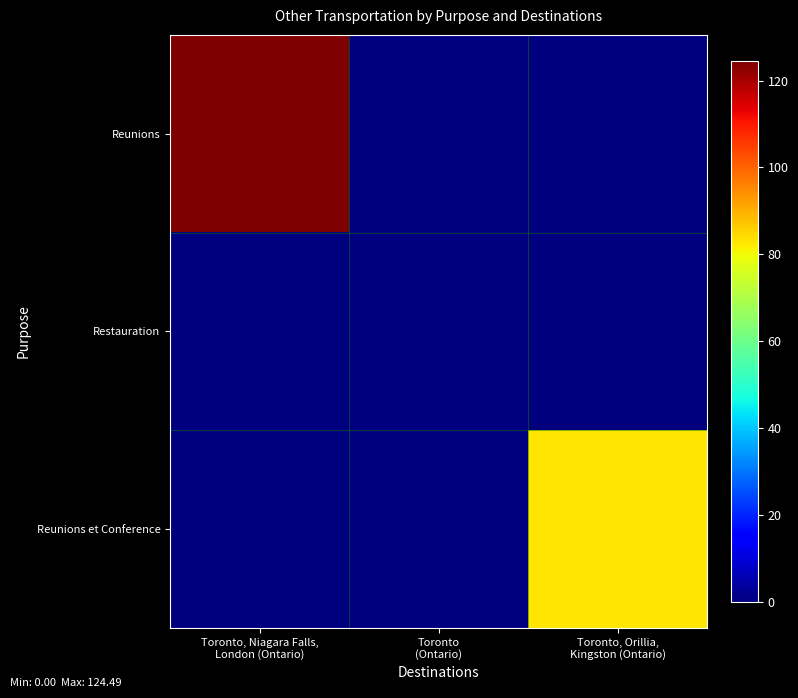

How many data points does each series have?

3